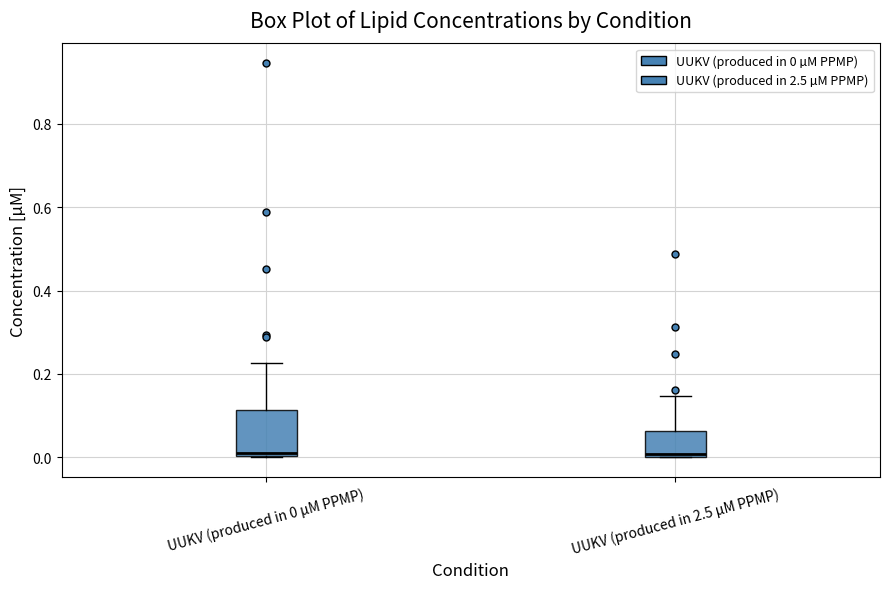

Where is the upper edge of the box for UUKV (produced in 2.5 µM PPMP) on the y-axis? The values are not printed on the chart, so give them approximately, as read against the axis.

0.06